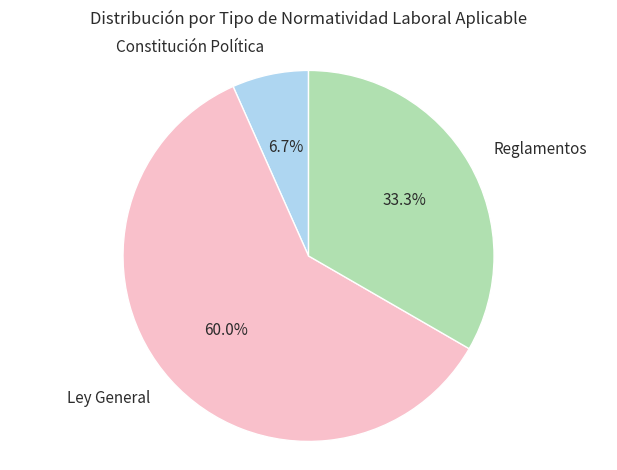

What portion of the pie excludes Reglamentos?

66.7%